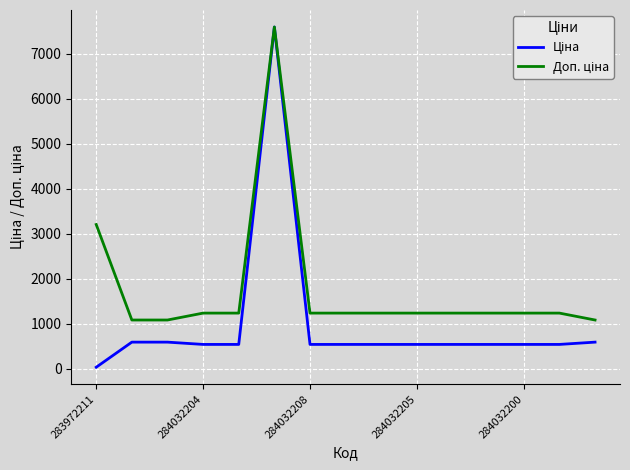

What is the maximum value shown in the chart?

7596.5